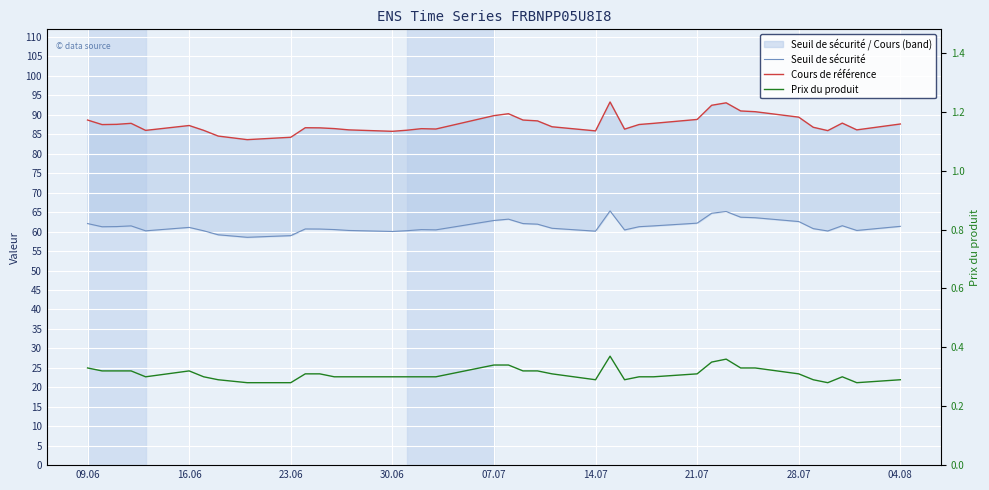

Where does the Seuil de sécurité series first go above 61?

09.06